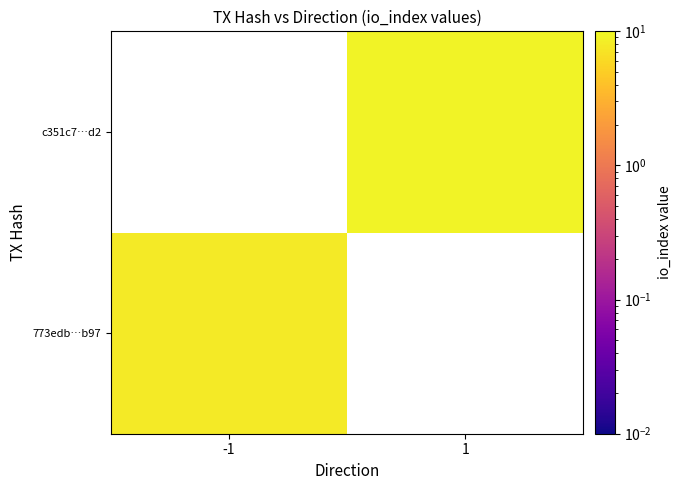

Rank the series by their average value, from highest to lowest.

773edb…b97, c351c7…d2